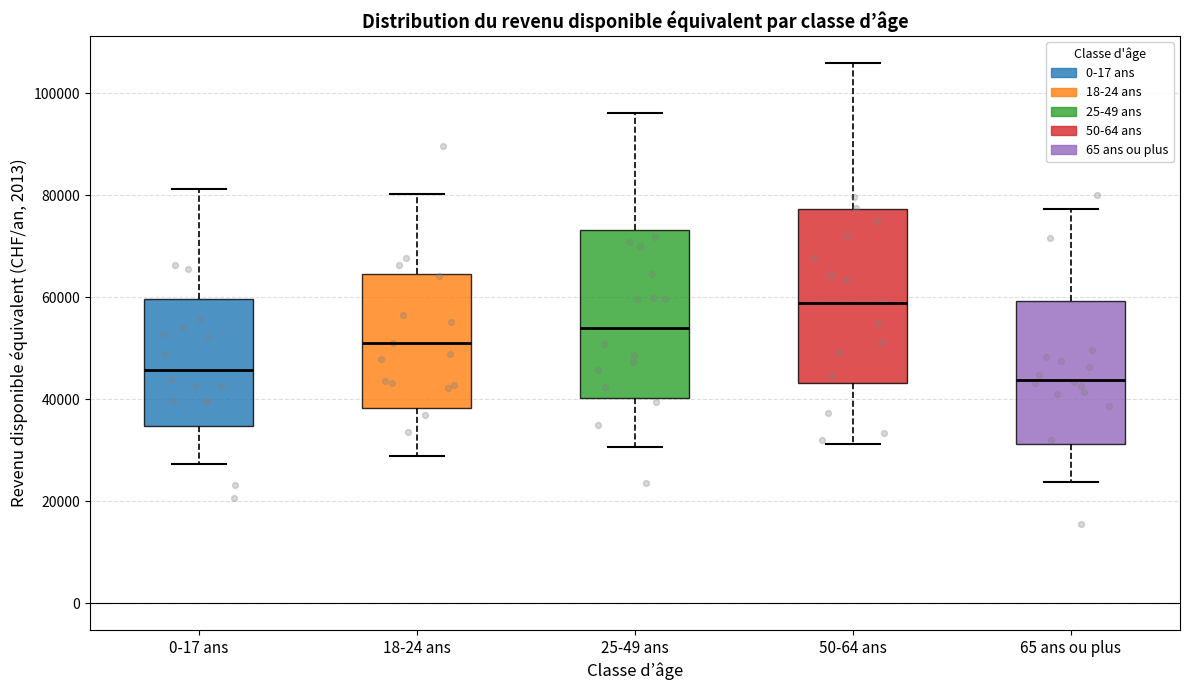

Which box's median line is the highest?

50-64 ans